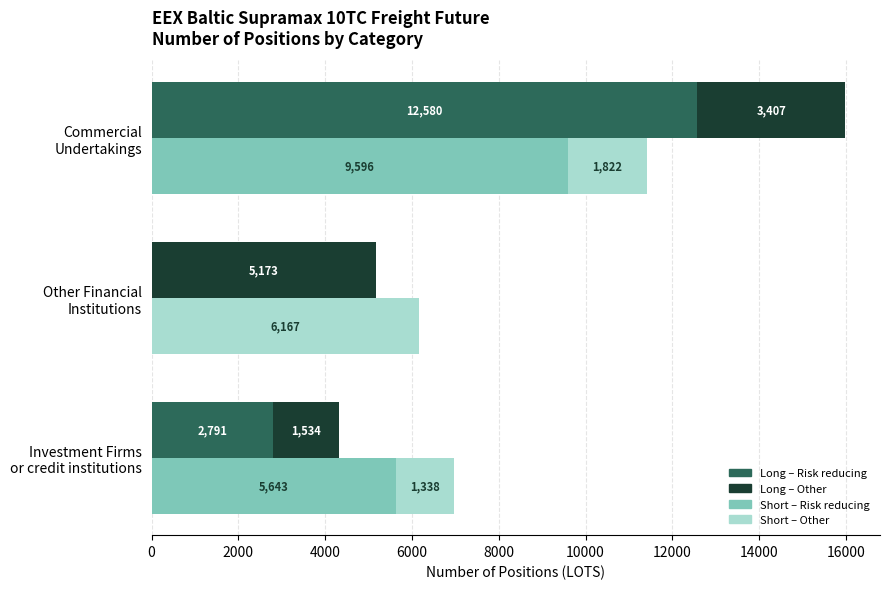

True or false: Long – Risk reducing has a value of 5516.0 at Other Financial Institutions.

False